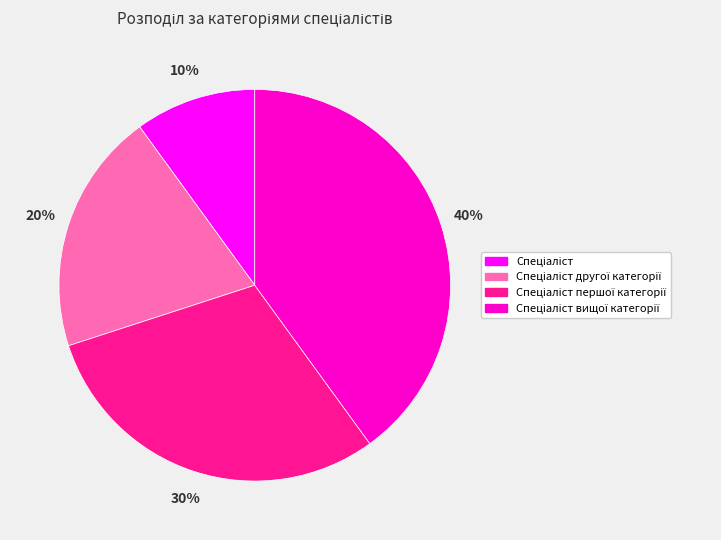

To the nearest percent, what is the difference between the largest and smallest slice percentages?

30%